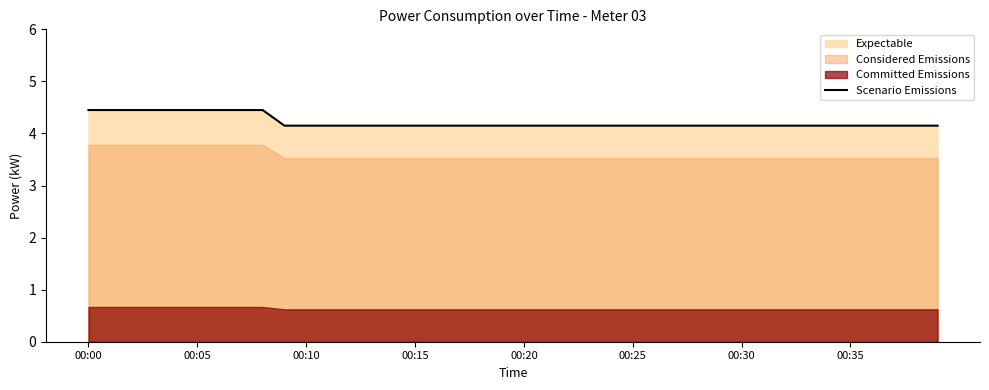

True or false: the data shows 4.2 at 14.

True